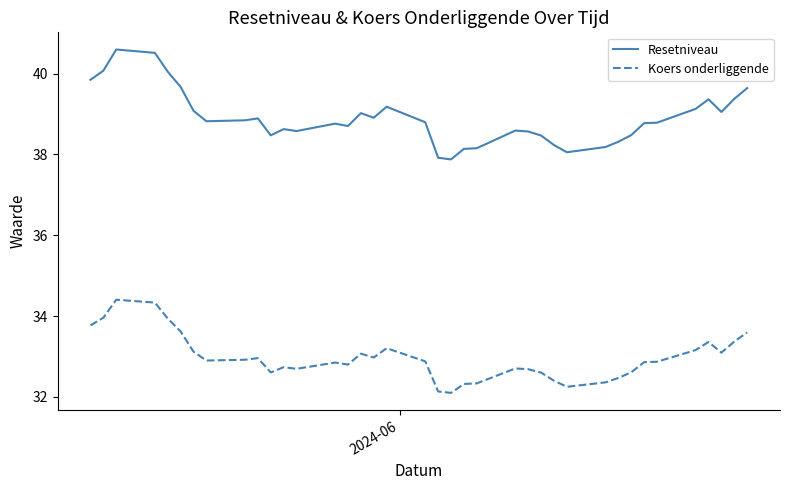

True or false: Resetniveau and Koers onderliggende intersect in this chart.

False